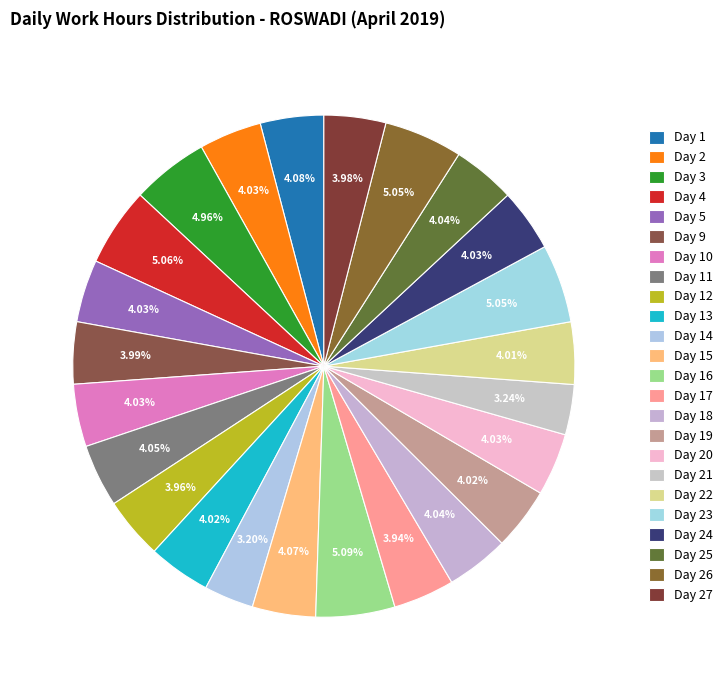

Does any single category account for the majority?

No